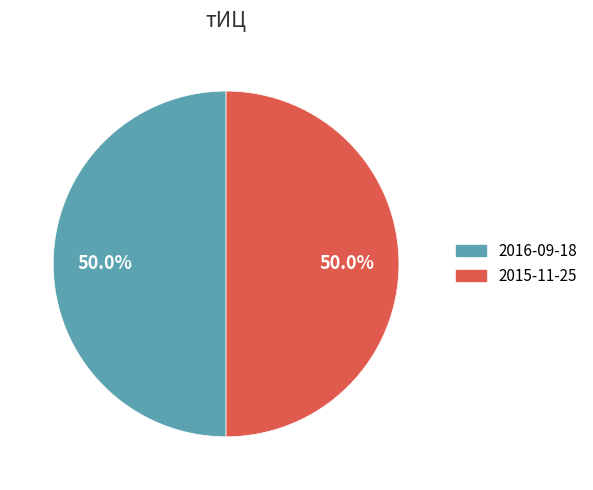

How many slices are in this pie chart?

2